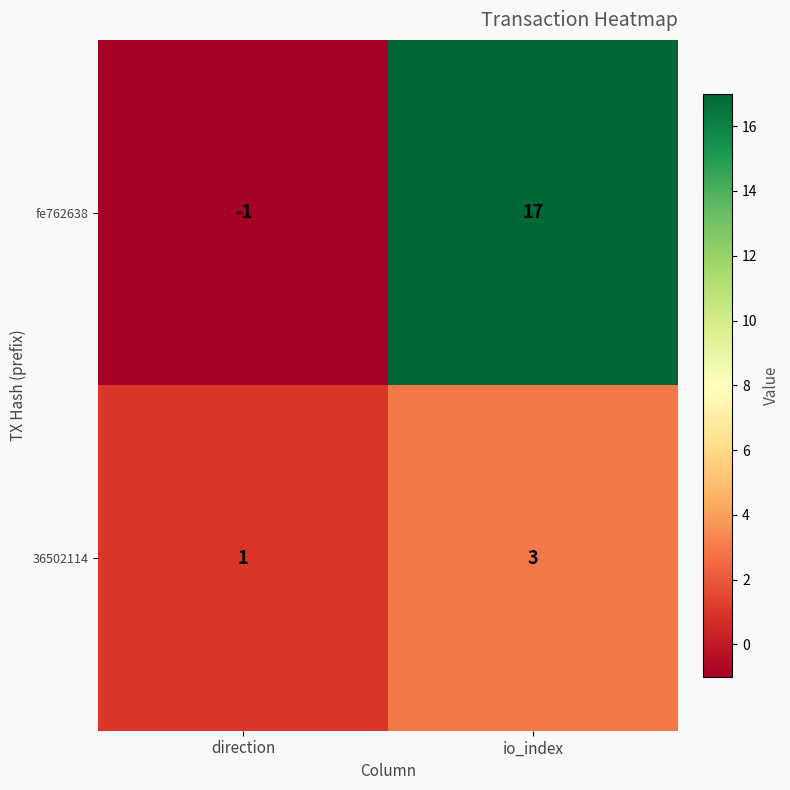

How many categories are shown in the chart?

2